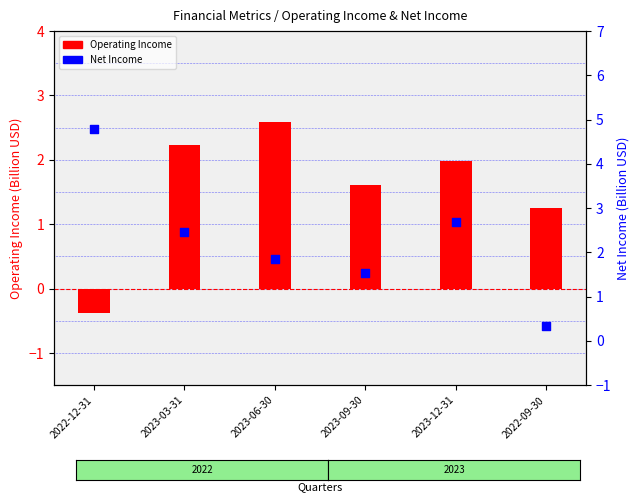

Which series reaches the maximum Y coordinate?

Net Income